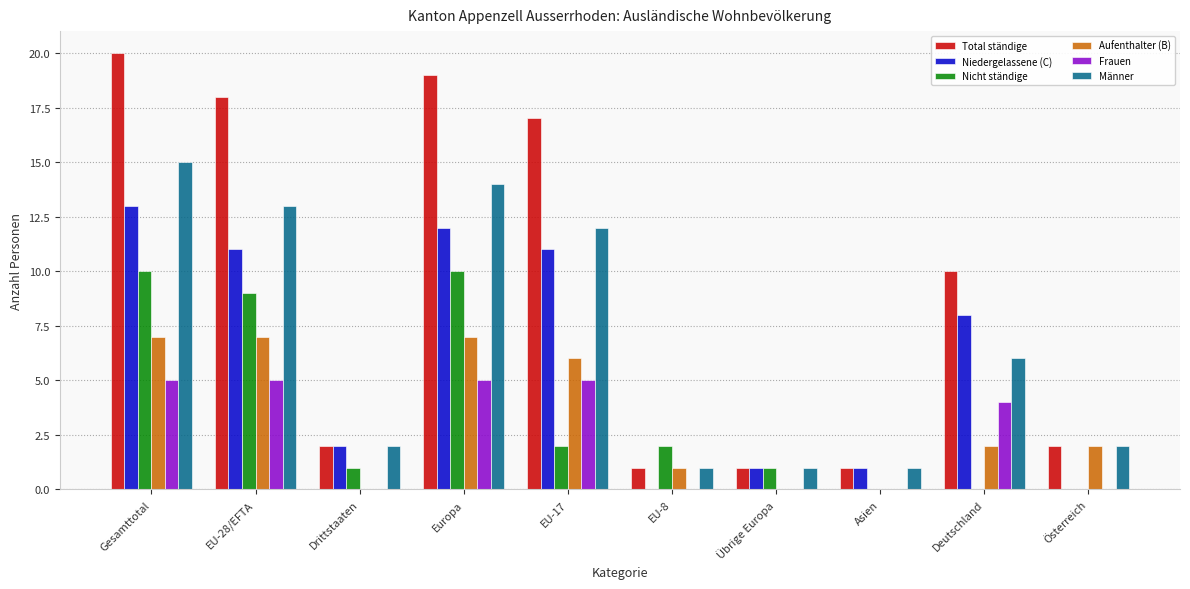

What is the sum of the Total ständige values at Übrige Europa and Österreich?

3